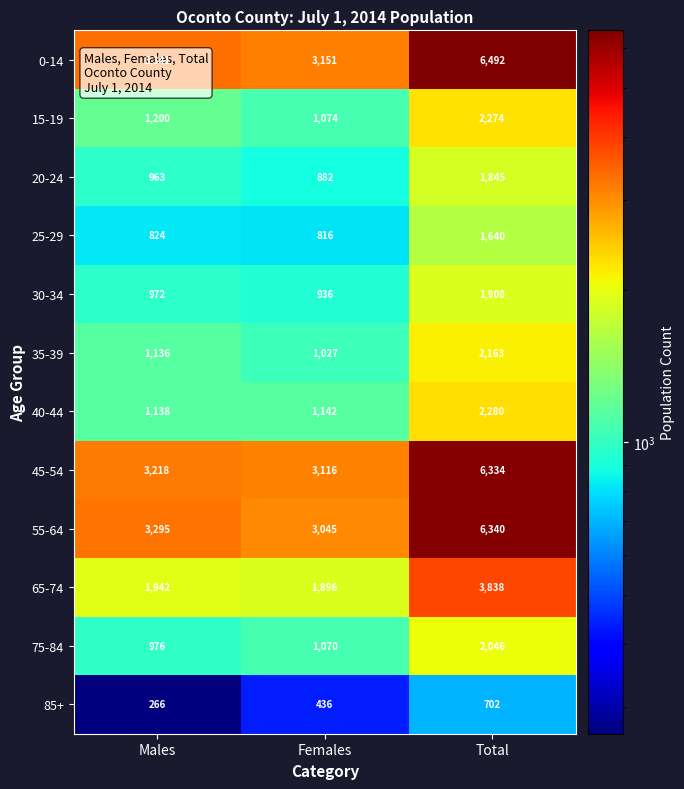

What is the sum of the 55-64 values at Total and Females?

9385